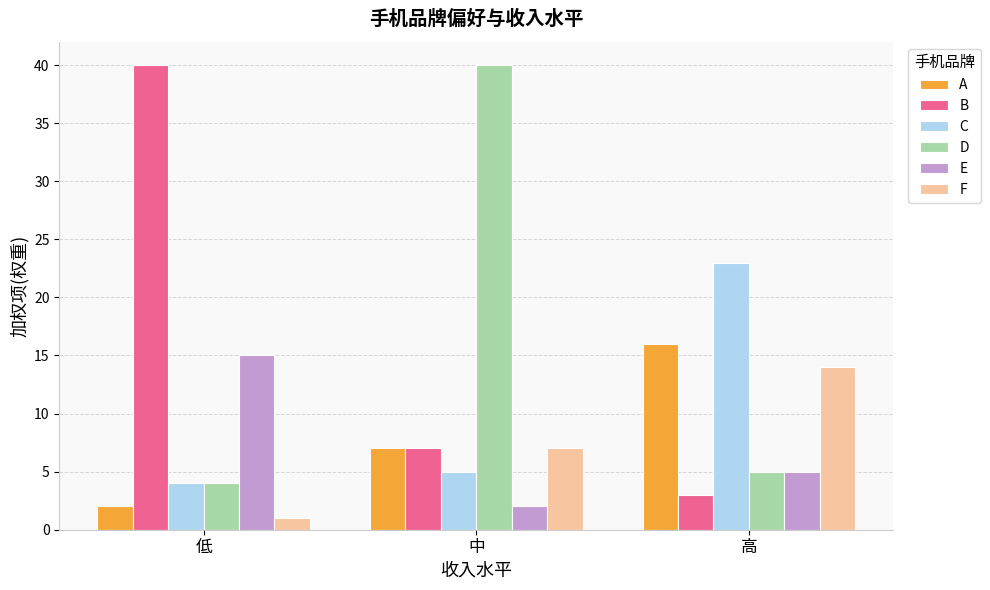

What is the value of the C bar at the 2nd from the left?

5